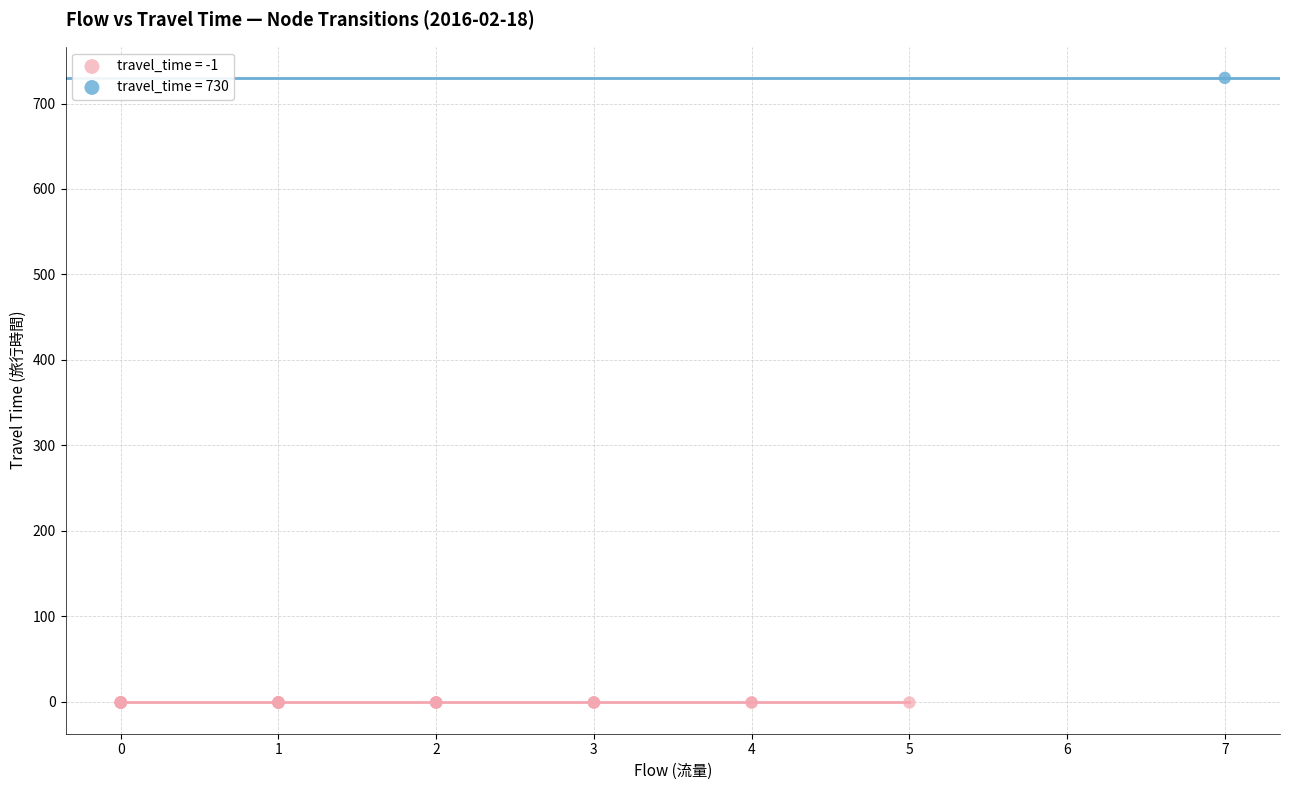

Which series reaches the maximum Y coordinate?

travel_time = 730